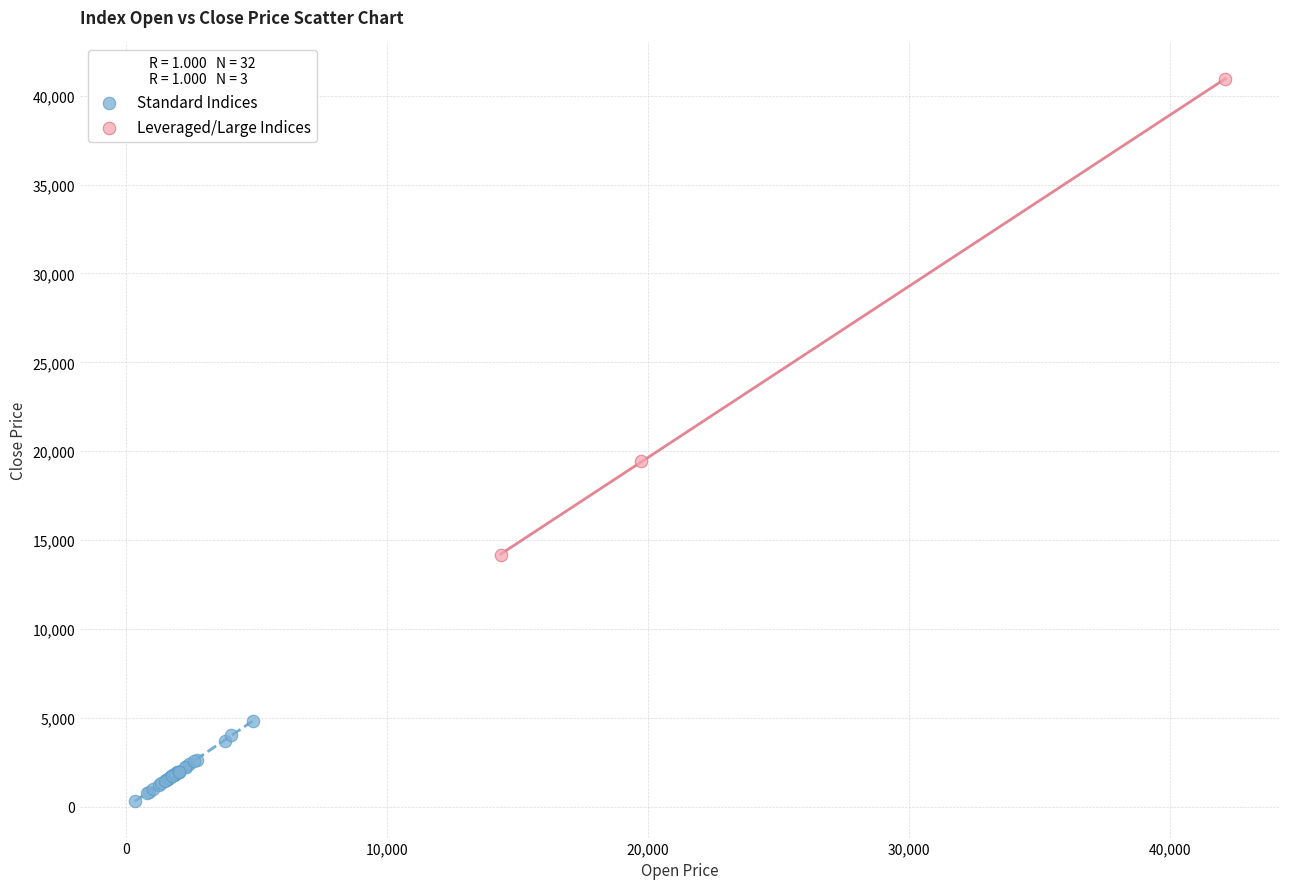

Which series reaches the maximum Y coordinate?

Leveraged/Large Indices